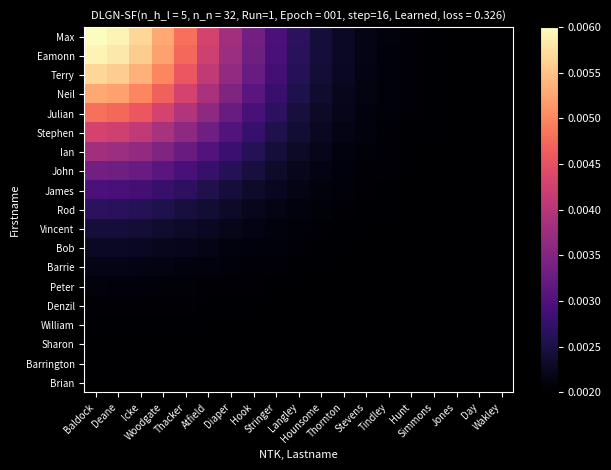

At how many categories does at least one series exceed 0?

19